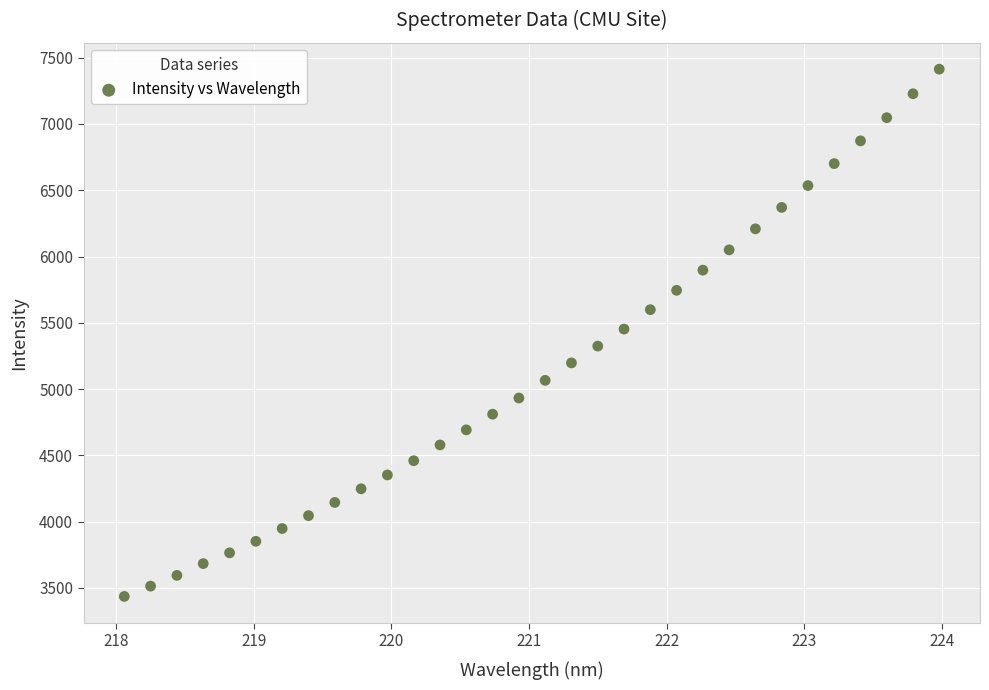

What is the range of X values (max minus min)?

5.9